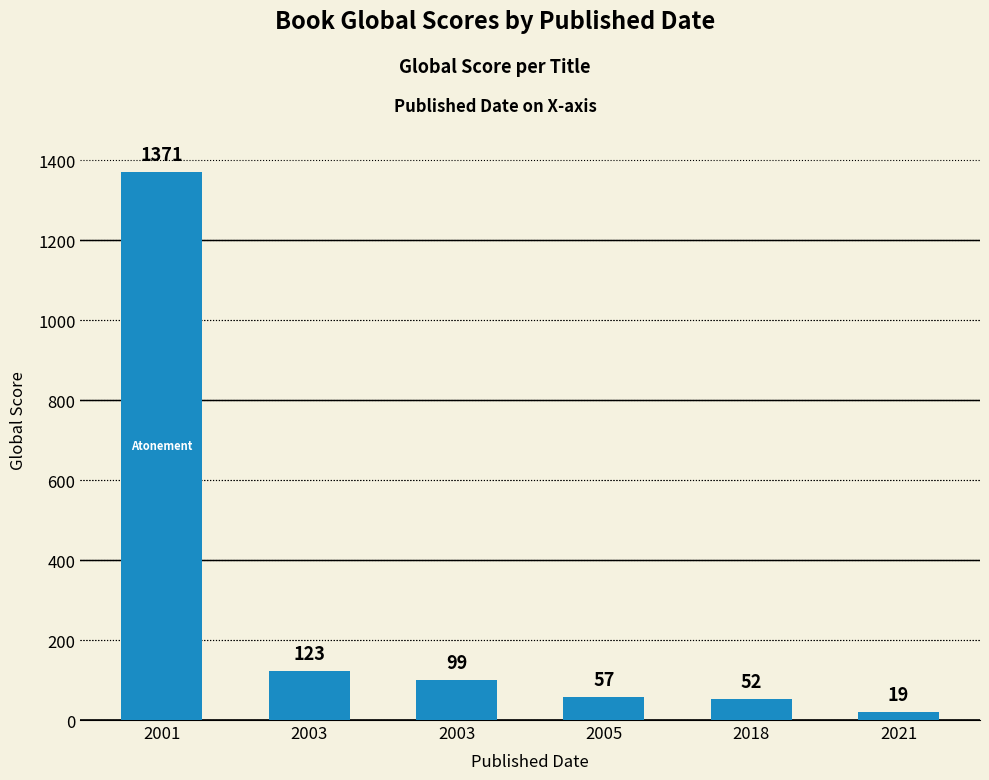

What is the minimum value shown in the chart?

19